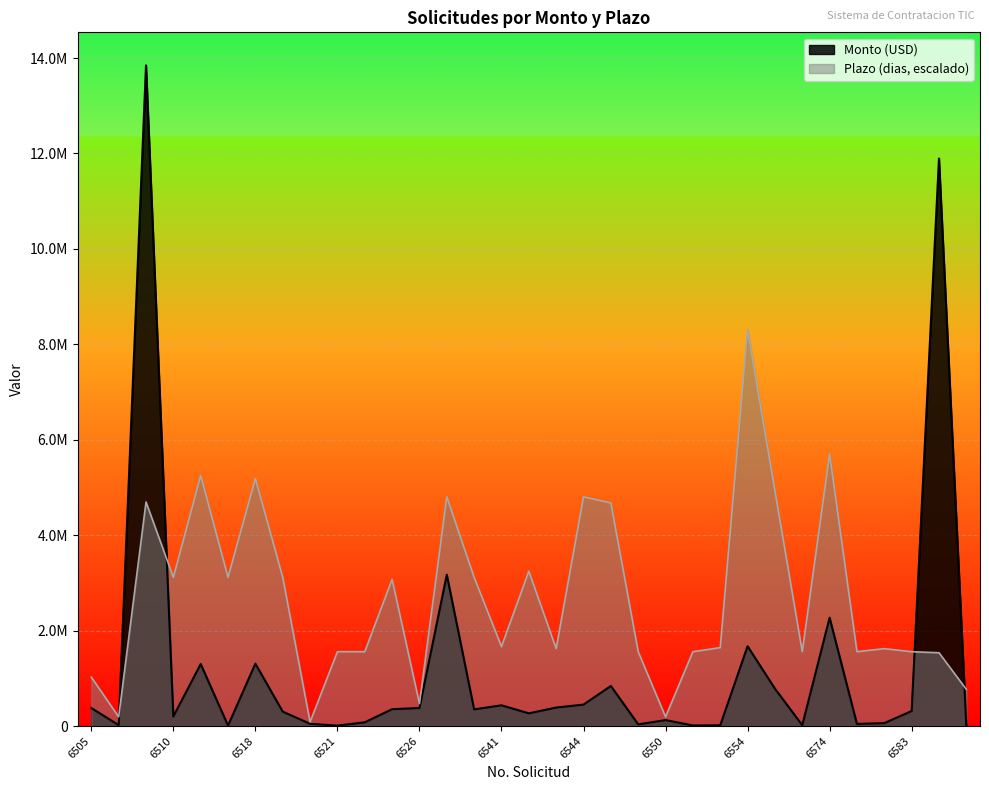

Which has a higher value, 6519 or 6533?

6533